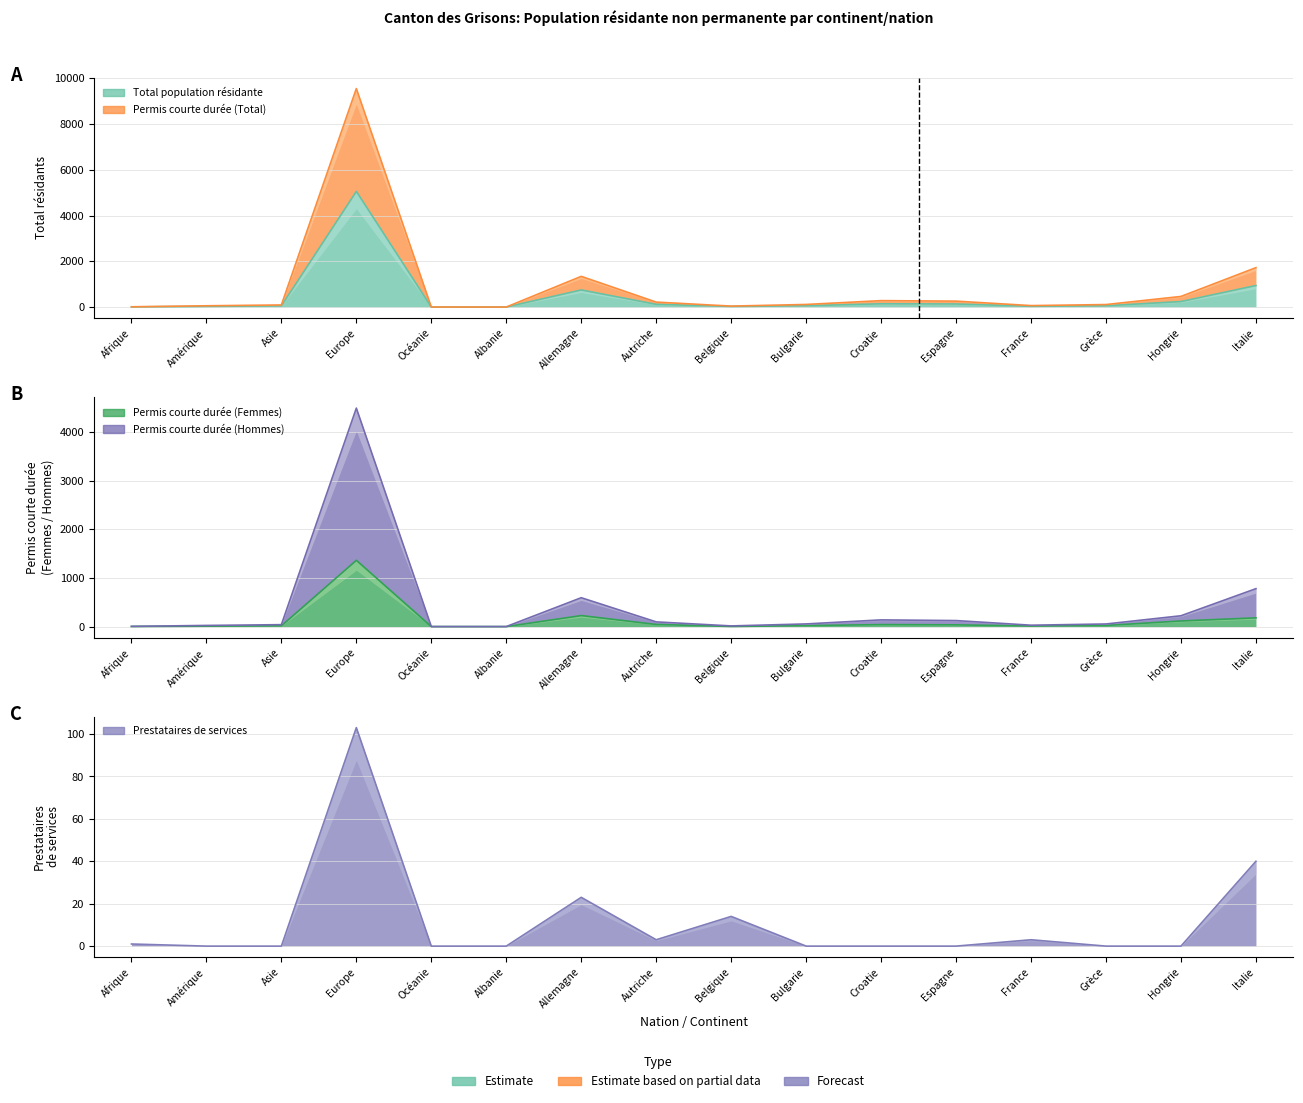

True or false: Total population résidante has more than 1 interior local peaks.

True